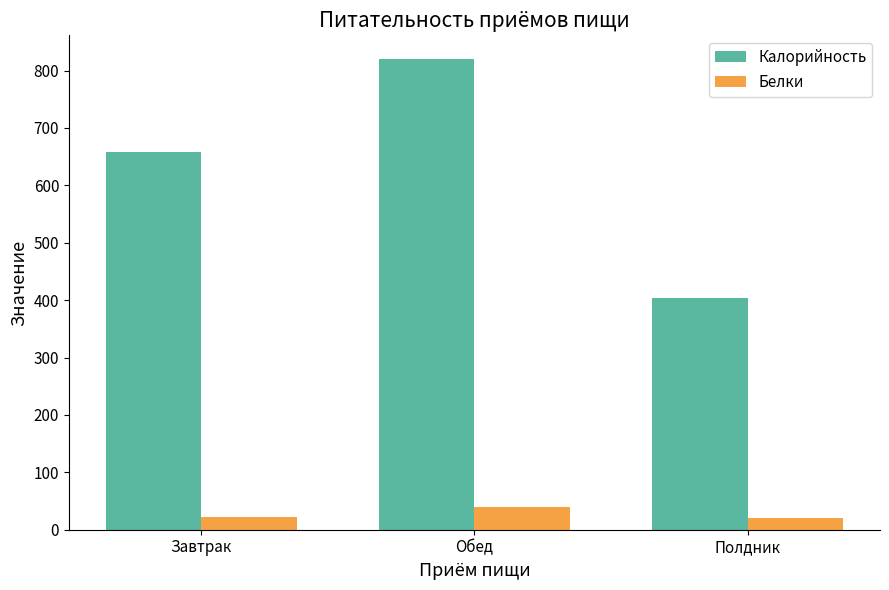

Between Завтрак and Обед, which series saw the biggest shift?

Калорийность